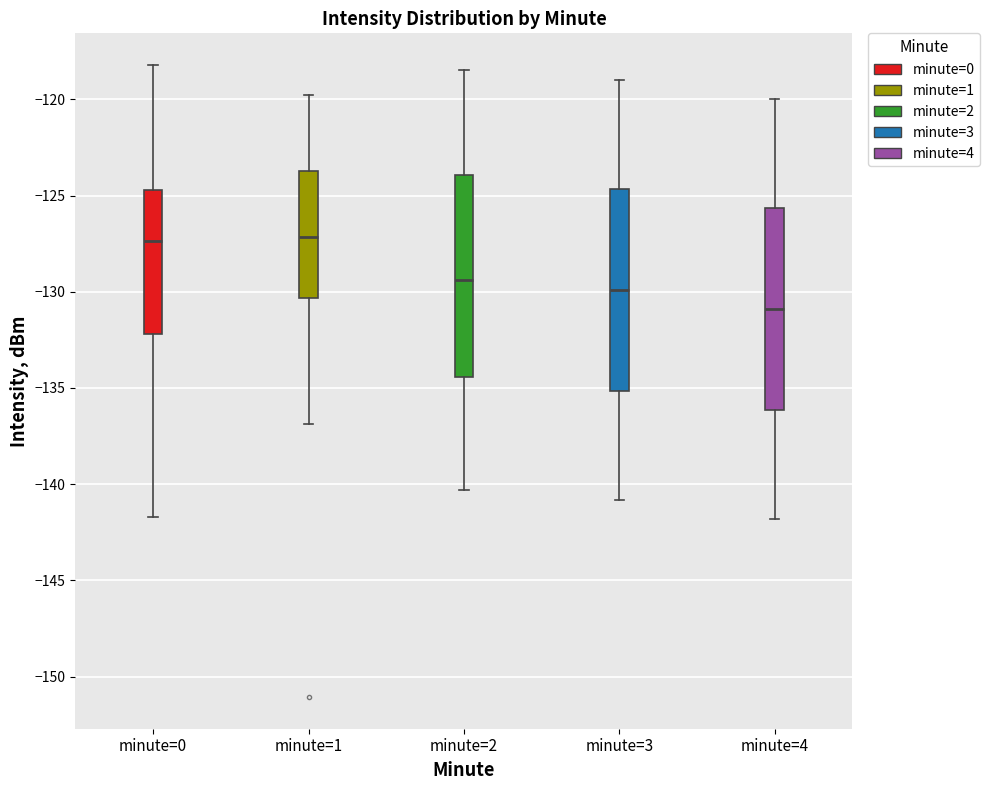

Where is the upper edge of the box for minute=2 on the y-axis? The values are not printed on the chart, so give them approximately, as read against the axis.

-124.0